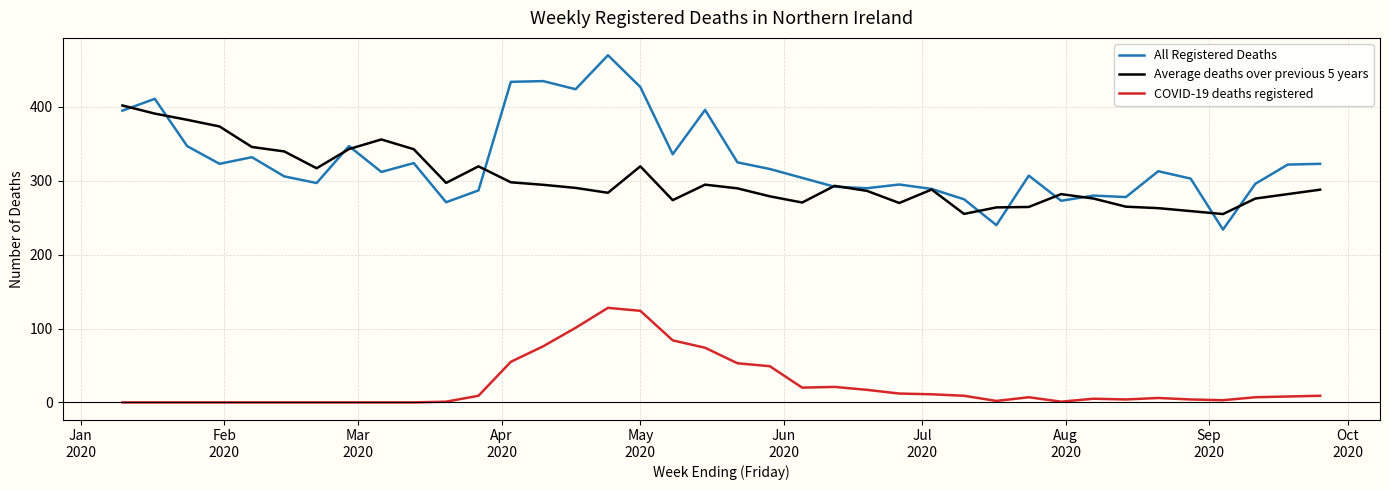

True or false: All Registered Deaths and Average deaths over previous 5 years intersect in this chart.

True